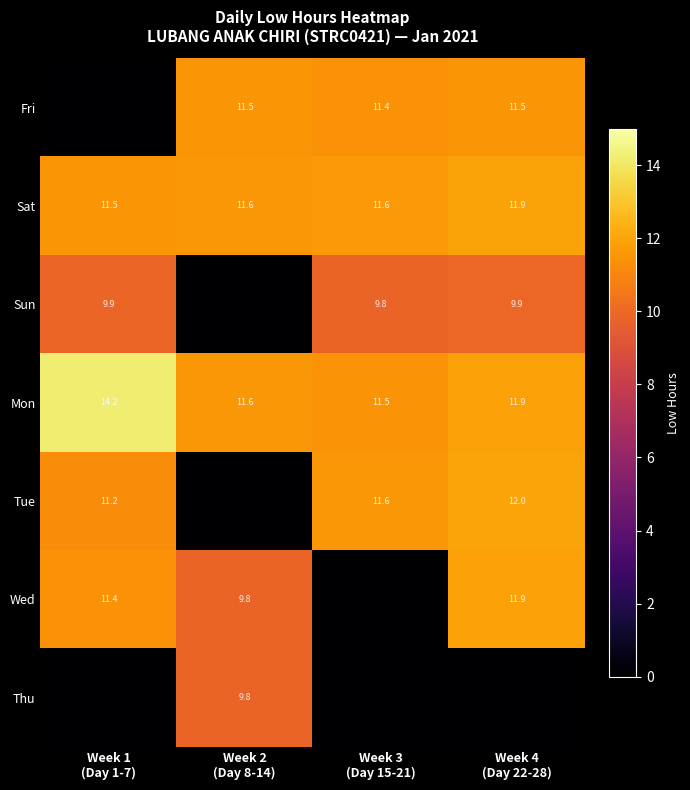

Count the Sat values in the range 11 to 12.

4